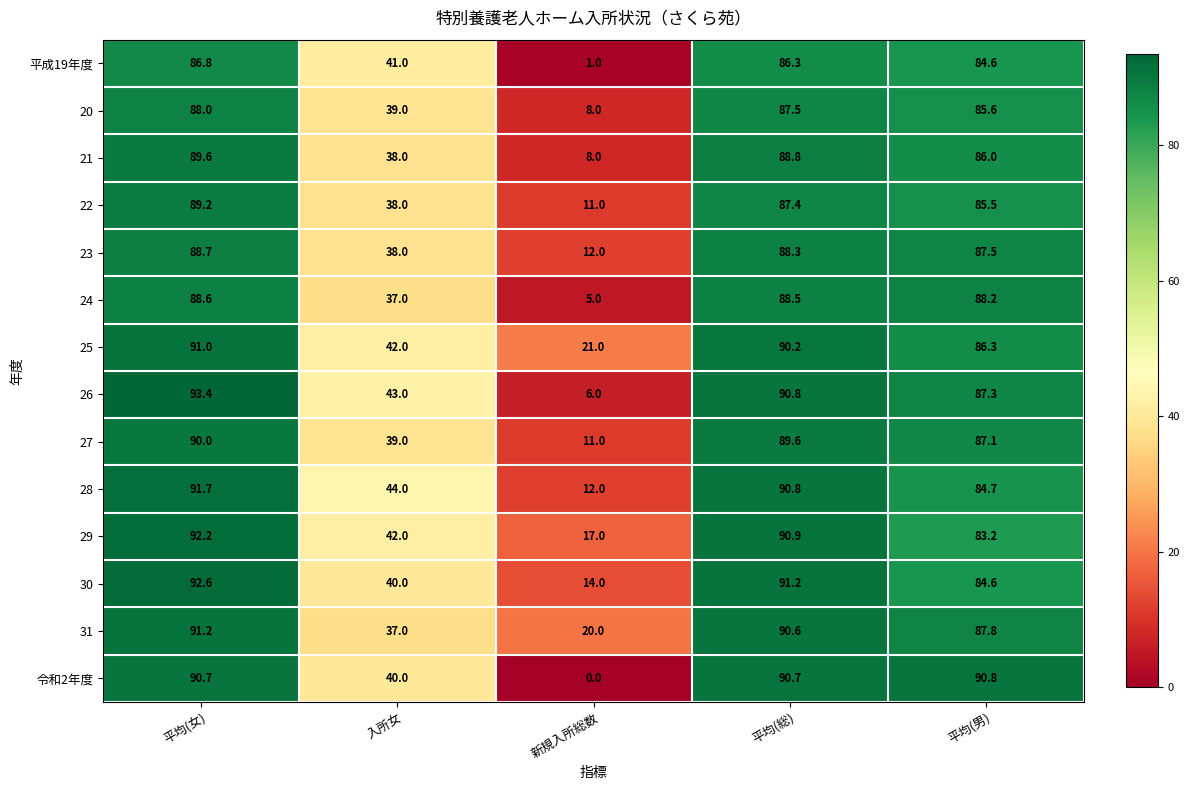

Count the number of categories in the chart.

5